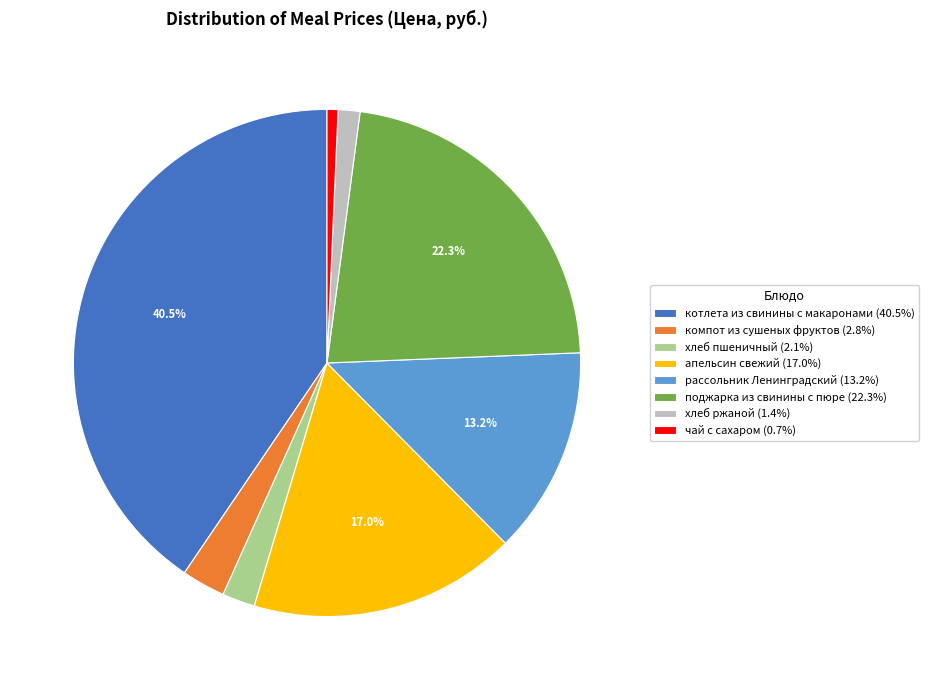

To the nearest percent, what is the combined percentage of чай с сахаром and котлета из свинины с макаронами?

41%